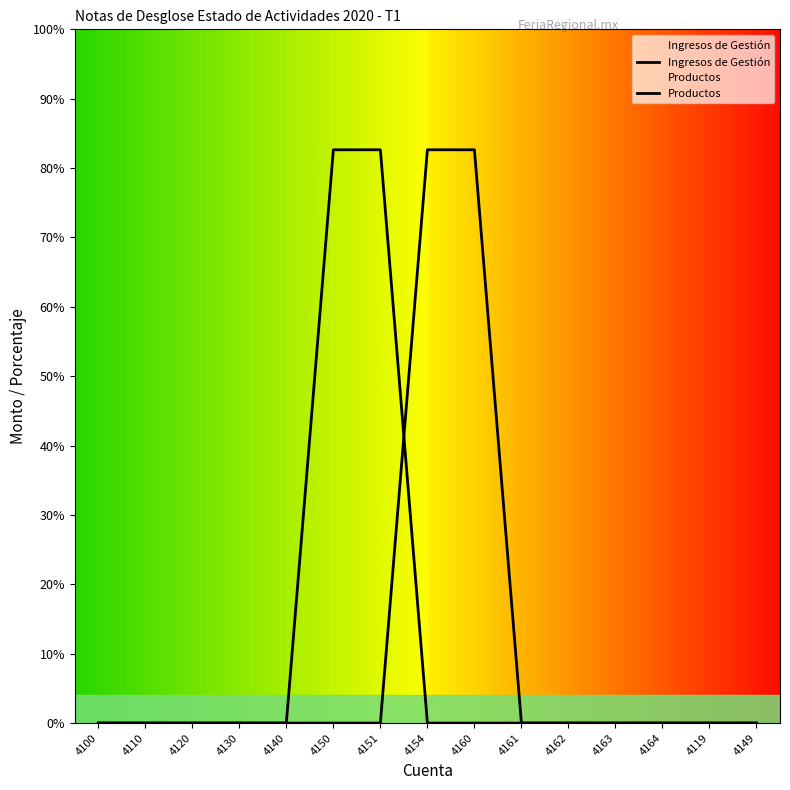

What position from the left is 4154?

8